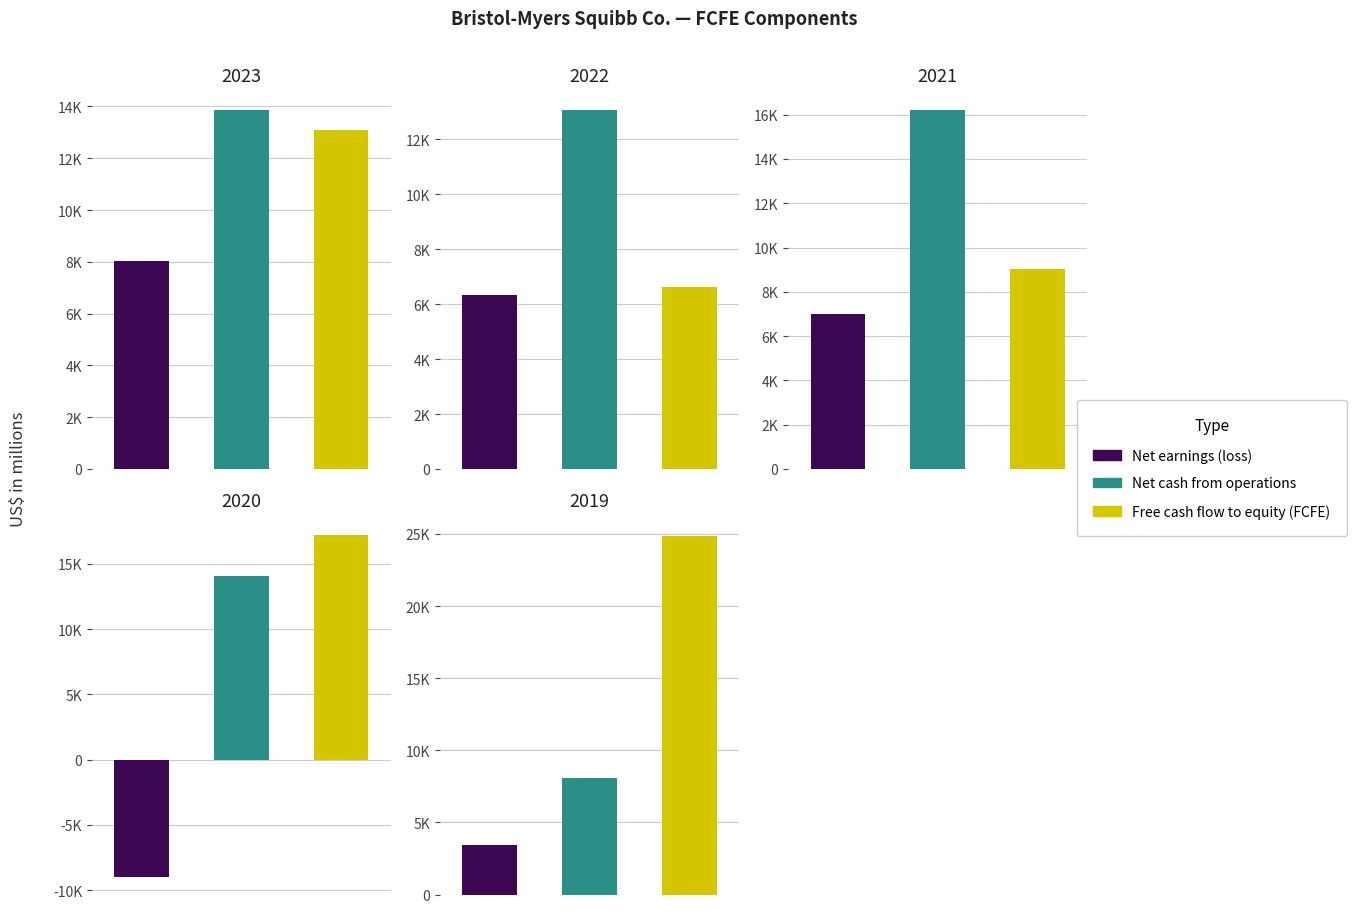

At which label is Net earnings (loss) closest to -495?

2019